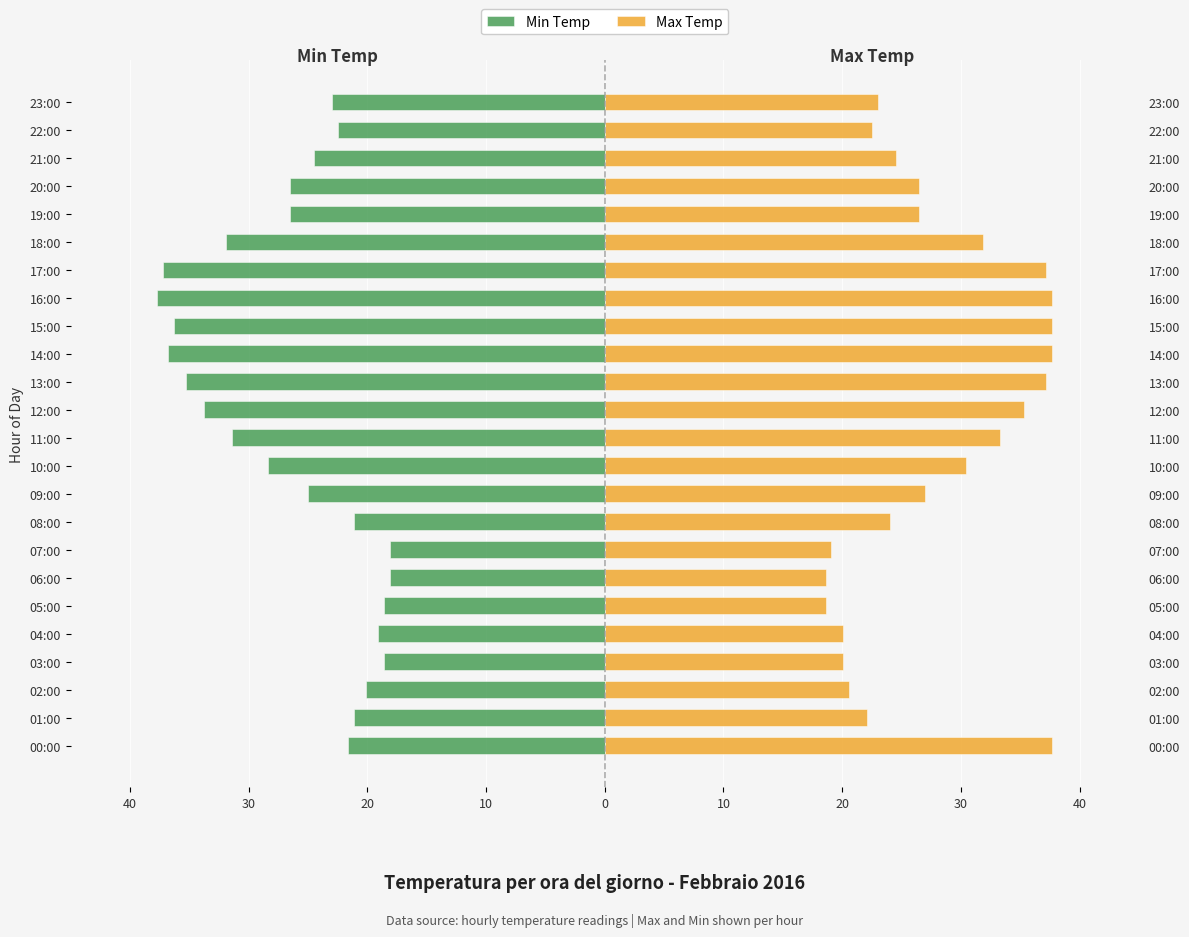

Rank the series at 02:00 from highest to lowest value.

Max Temp, Min Temp